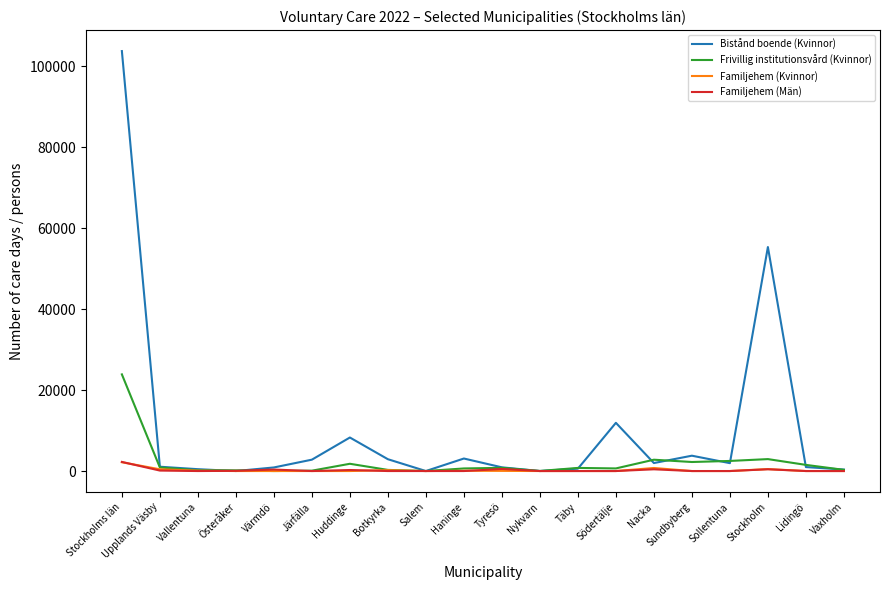

Is the value of Familjehem (Män) at Tyresö greater than the value of Bistånd boende (Kvinnor) at Södertälje?

No